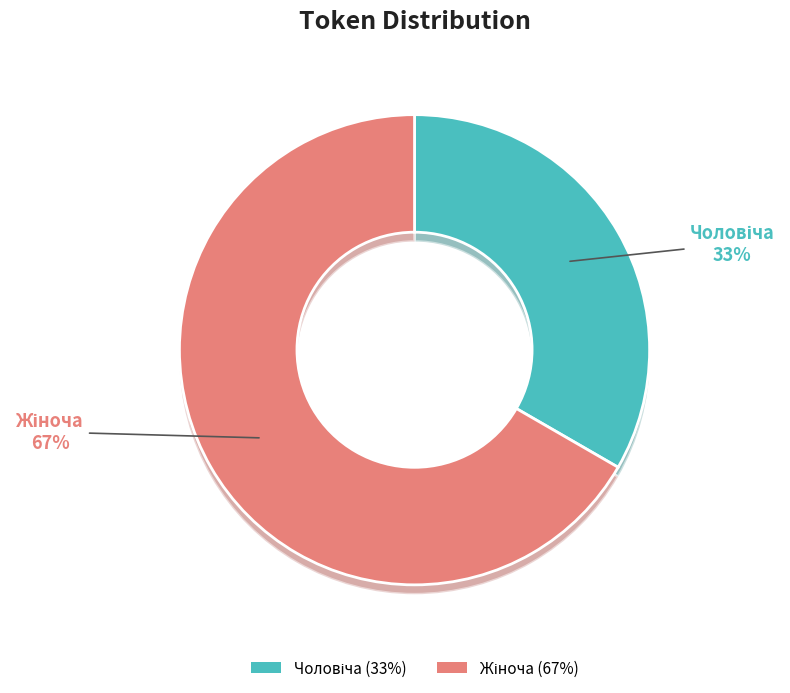

Count the number of slices in the pie.

2